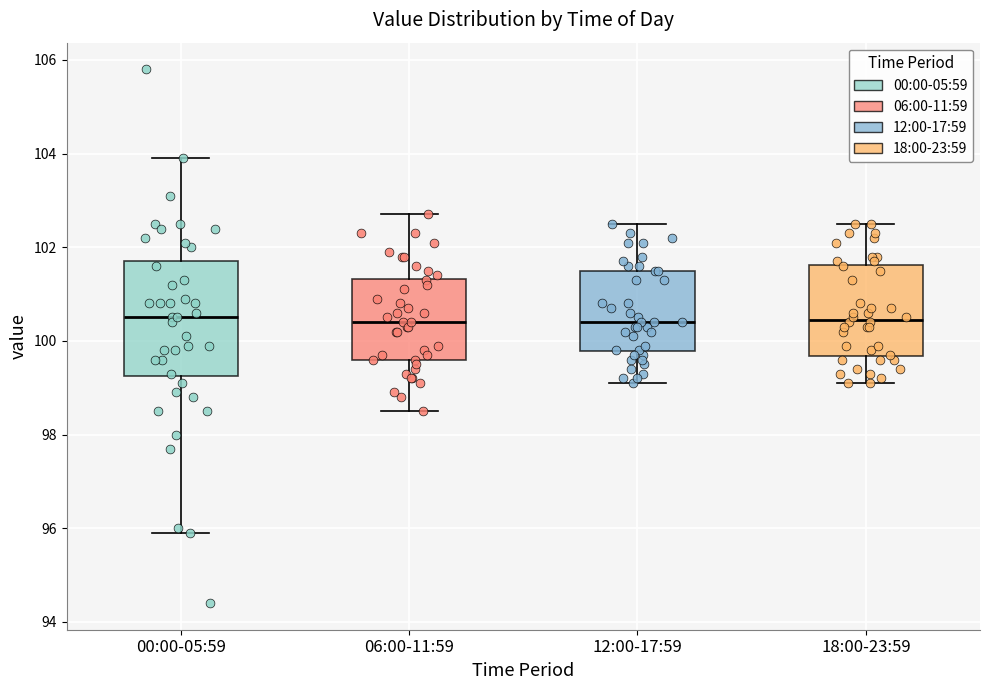

Where does the lower whisker of the box for 06:00-11:59 end on the y-axis? The values are not printed on the chart, so give them approximately, as read against the axis.

98.6